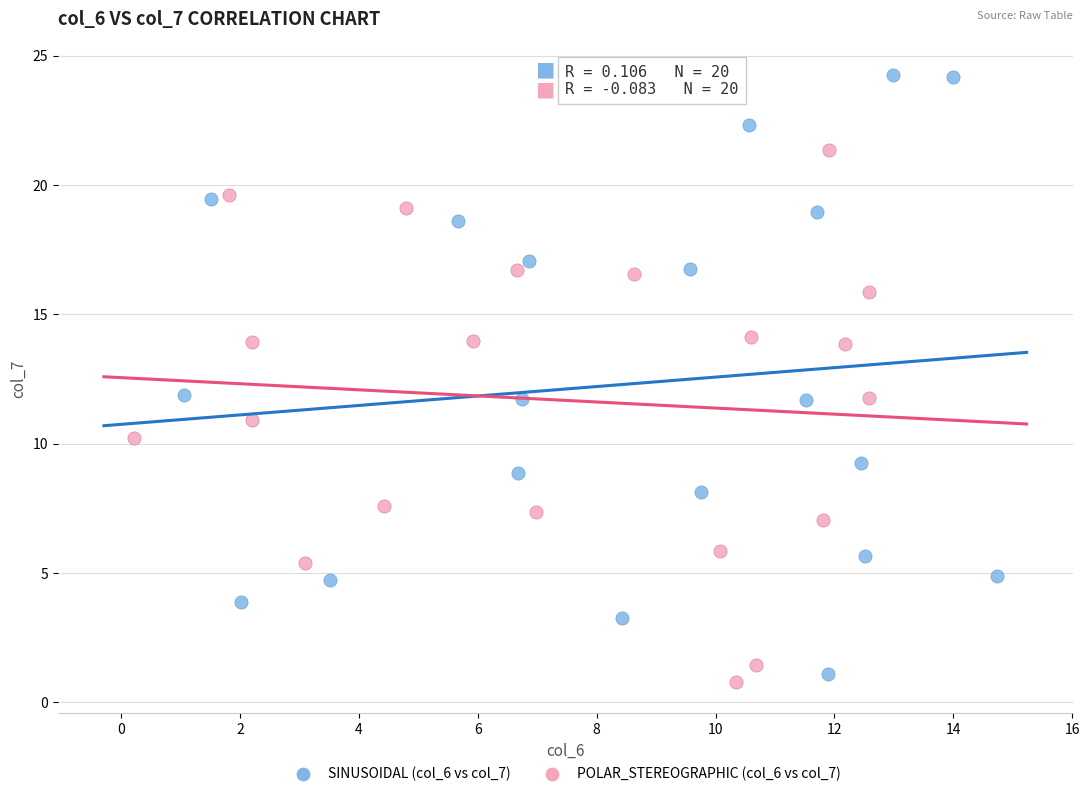

Which series has the largest Y range (max minus min)?

SINUSOIDAL (col_6 vs col_7)